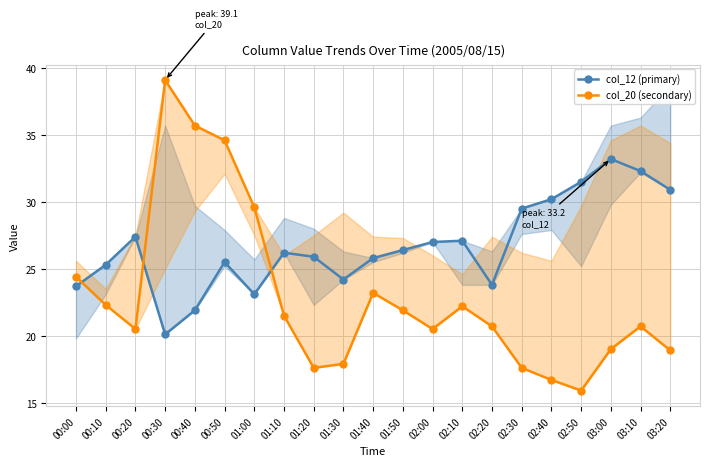

Which series changed the most between 00:20 and 01:40?

col_20 (secondary)